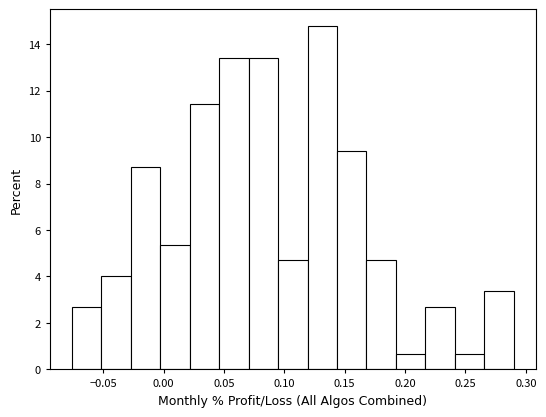

Reading left to right, list every bar in this chart as the range it spans on the x-axis followed by its height. Neither the bar edges nor the heights are printed on the chart, so give them approximately, as read against the axes.

-0.075 to -0.050: 2.6
-0.050 to -0.025: 4.0
-0.025 to -0.005: 8.8
-0.005 to 0.020: 5.4
0.020 to 0.045: 11.4
0.045 to 0.070: 13.4
0.070 to 0.095: 13.4
0.095 to 0.120: 4.6
0.120 to 0.145: 14.8
0.145 to 0.170: 9.4
0.170 to 0.190: 4.6
0.190 to 0.215: 0.6
0.215 to 0.240: 2.6
0.240 to 0.265: 0.6
0.265 to 0.290: 3.4